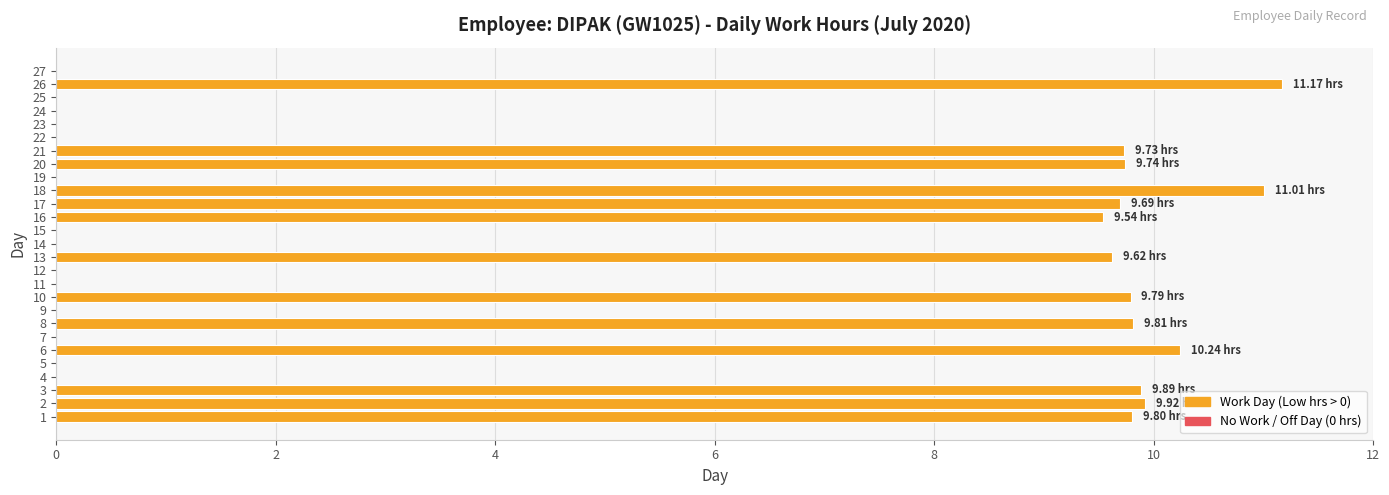

What is the sum of the values at 18 and 17?

20.7